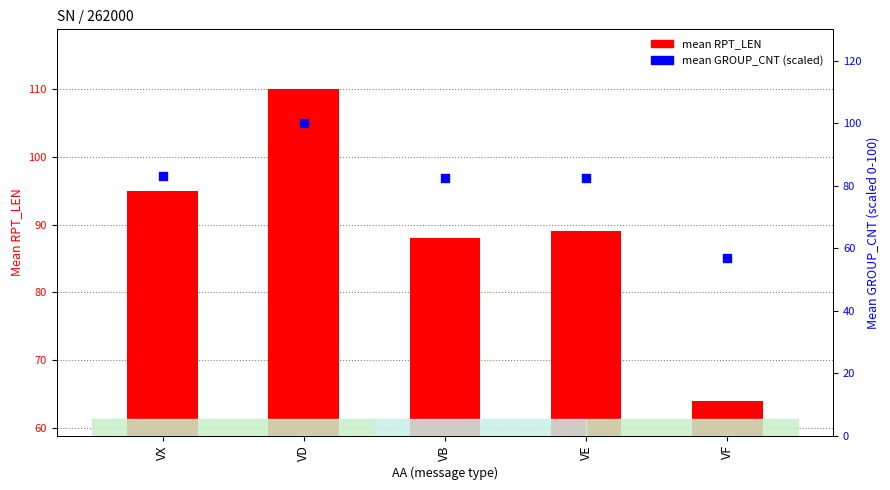

Which series has the largest Y range (max minus min)?

mean RPT_LEN